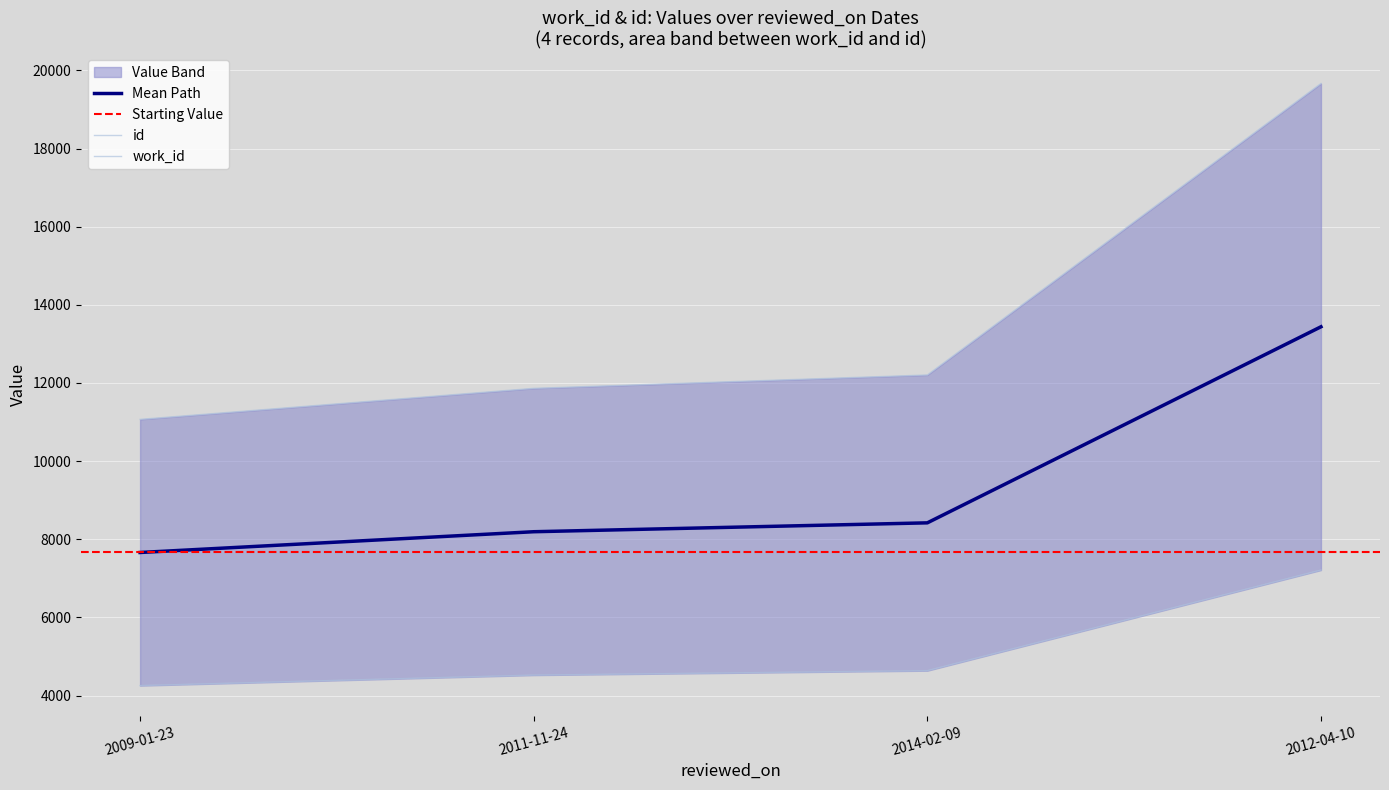

What is the highest value of the work_id series?

7211